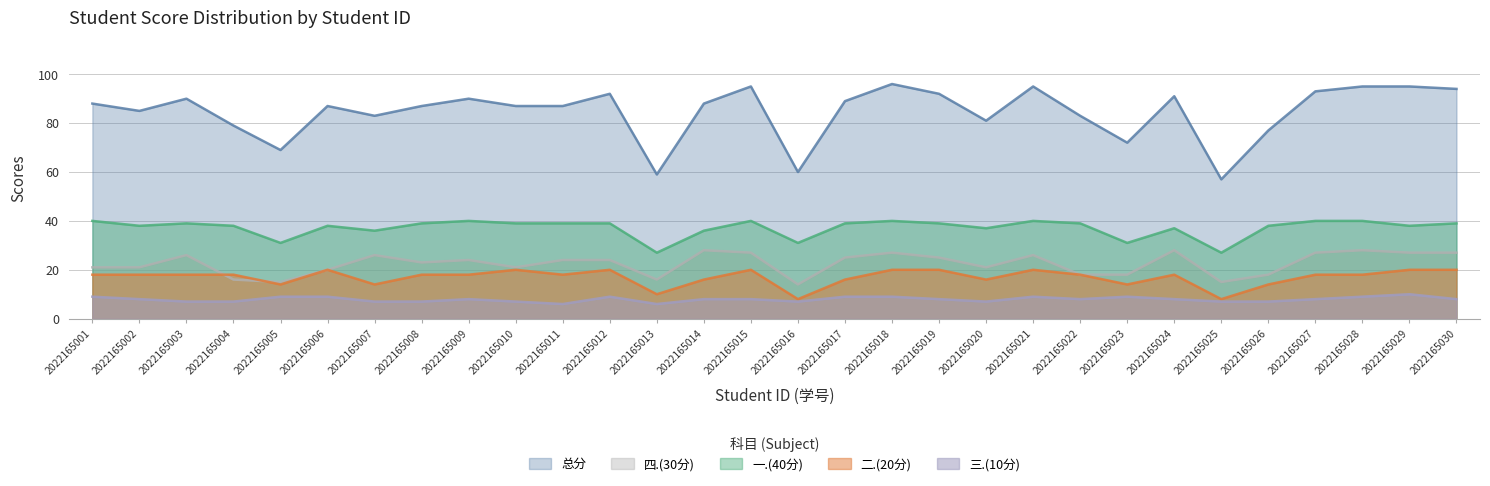

Does the chart have visible grid lines?

Yes